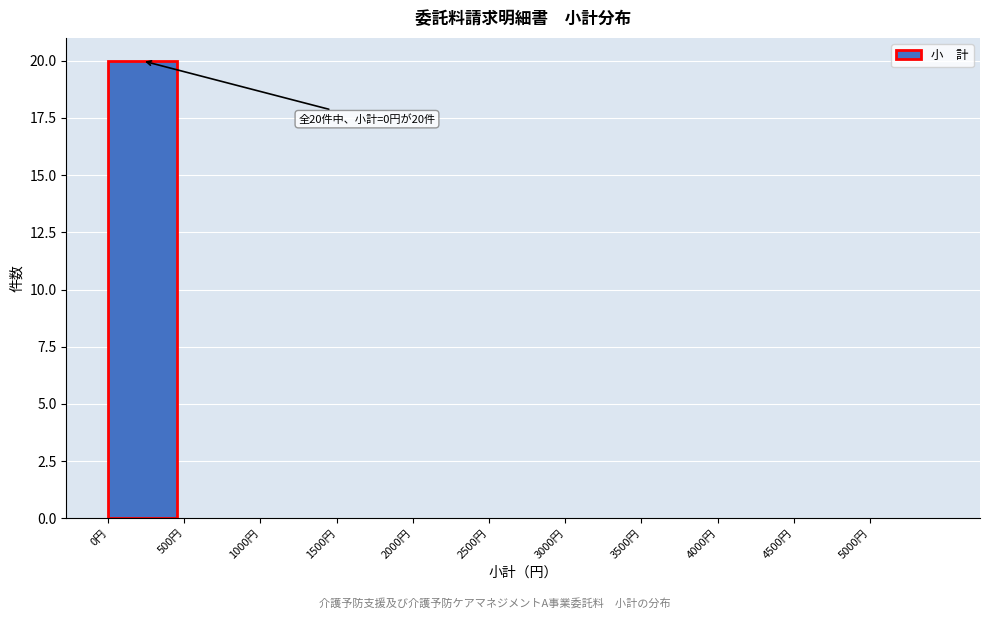

Over which range of the x-axis is the bar tallest?

0 to 500